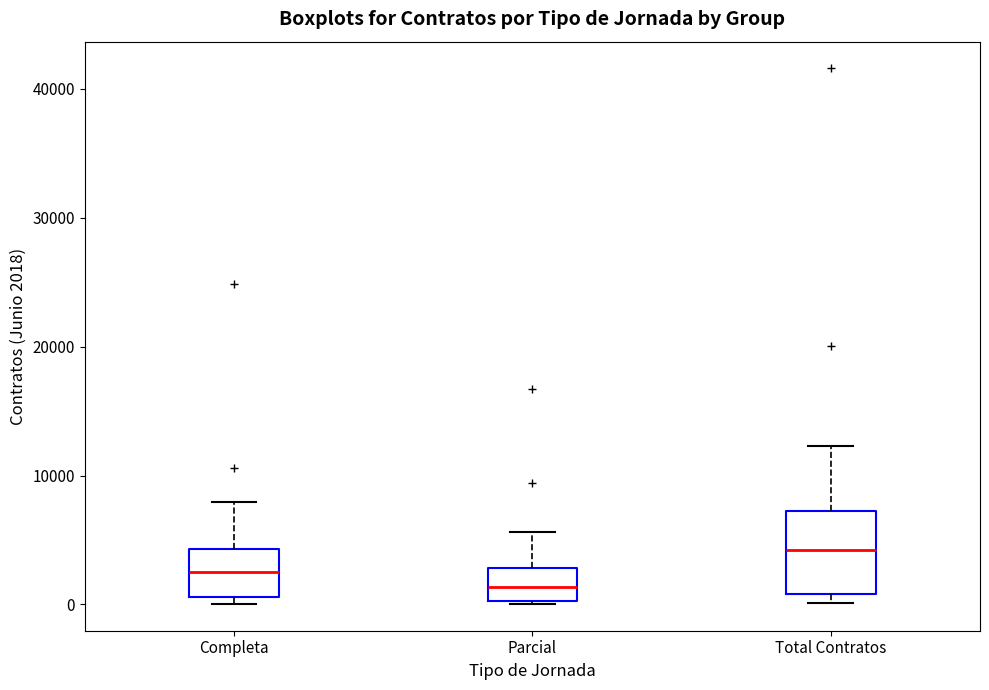

Where is the upper edge of the box for Total Contratos on the y-axis? The values are not printed on the chart, so give them approximately, as read against the axis.

7000